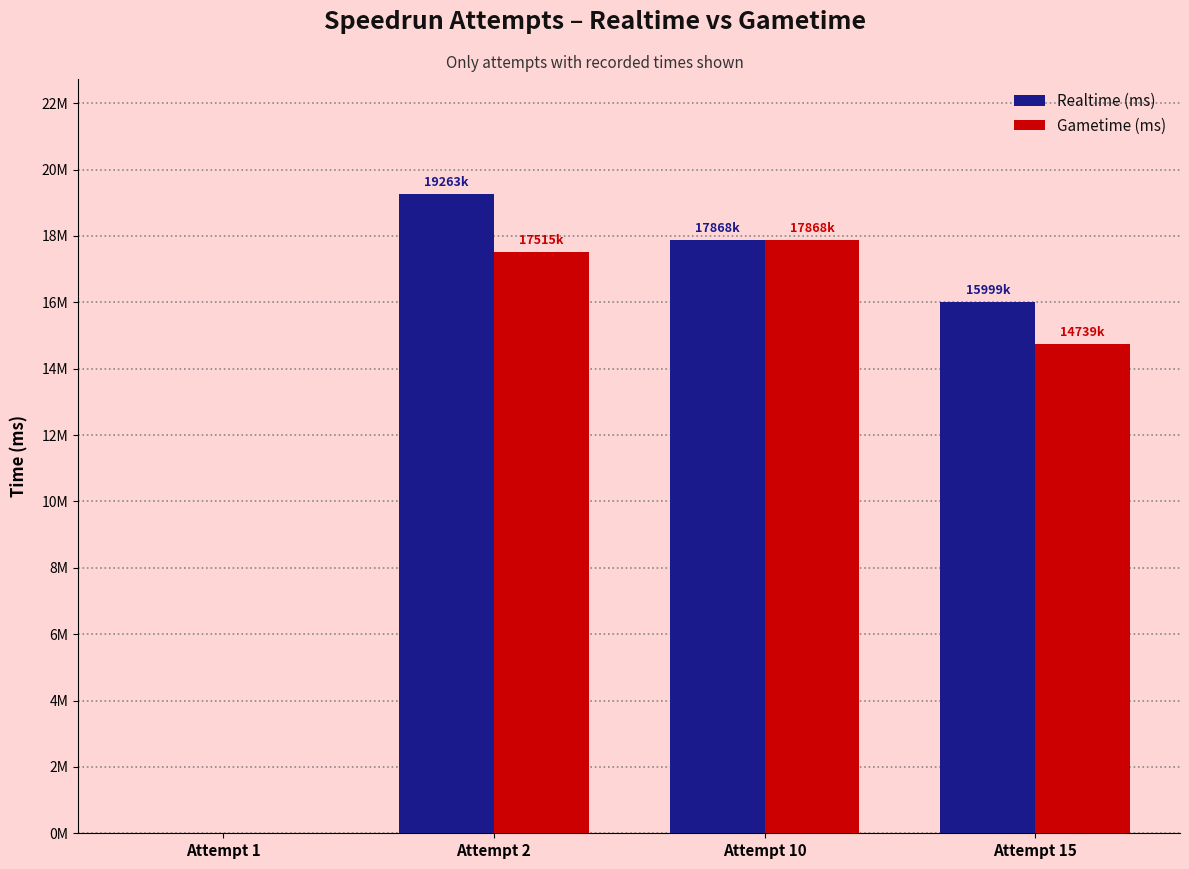

Are the bars grouped side by side (vs. stacked)?

Yes